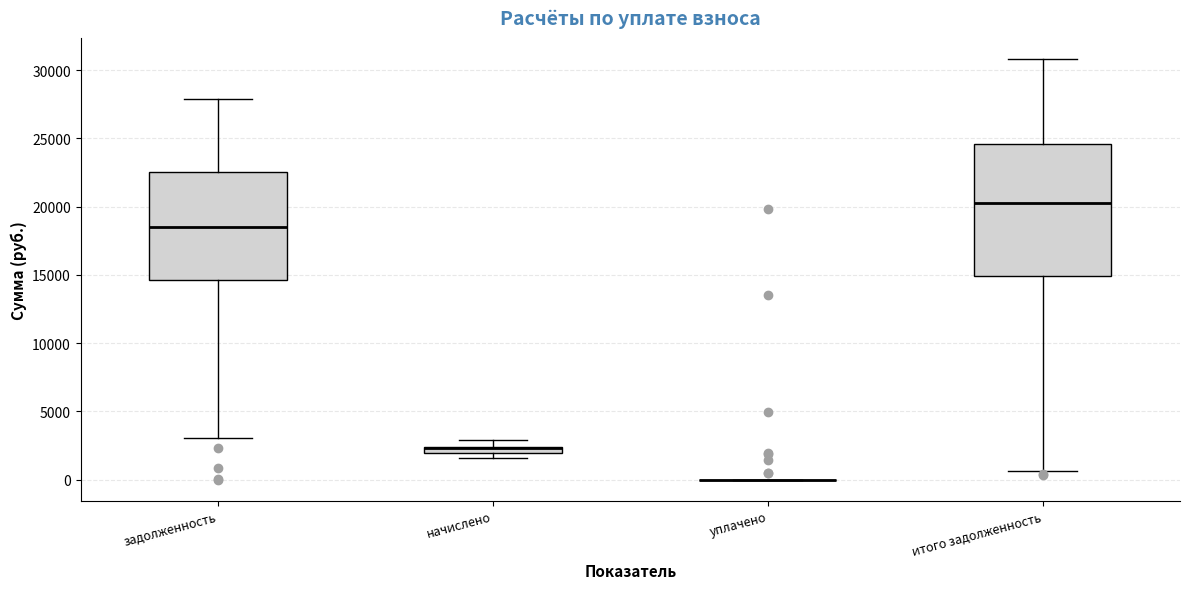

Where does the median line of the box for итого задолженность sit on the y-axis? The values are not printed on the chart, so give them approximately, as read against the axis.

20500